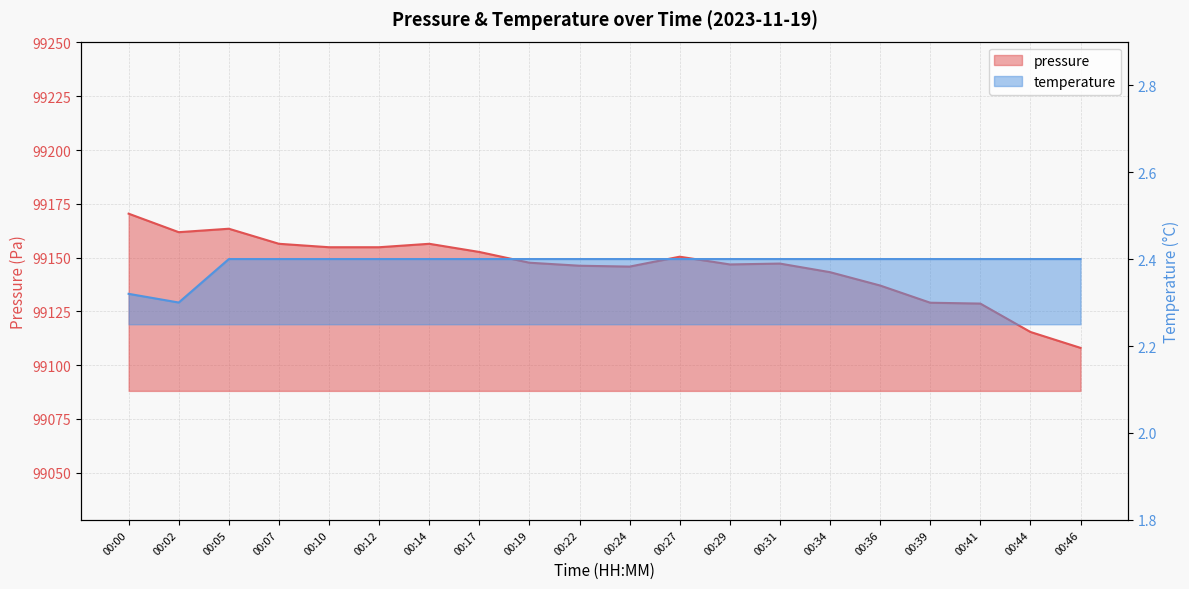

Rank the series by their maximum value, from highest to lowest.

pressure, temperature